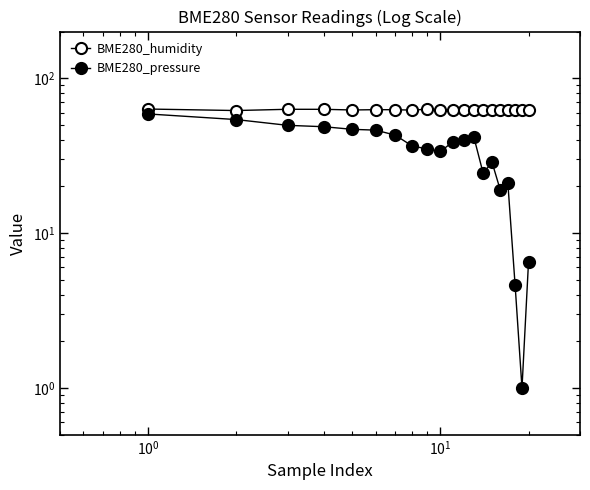

True or false: BME280_humidity and BME280_pressure intersect in this chart.

False